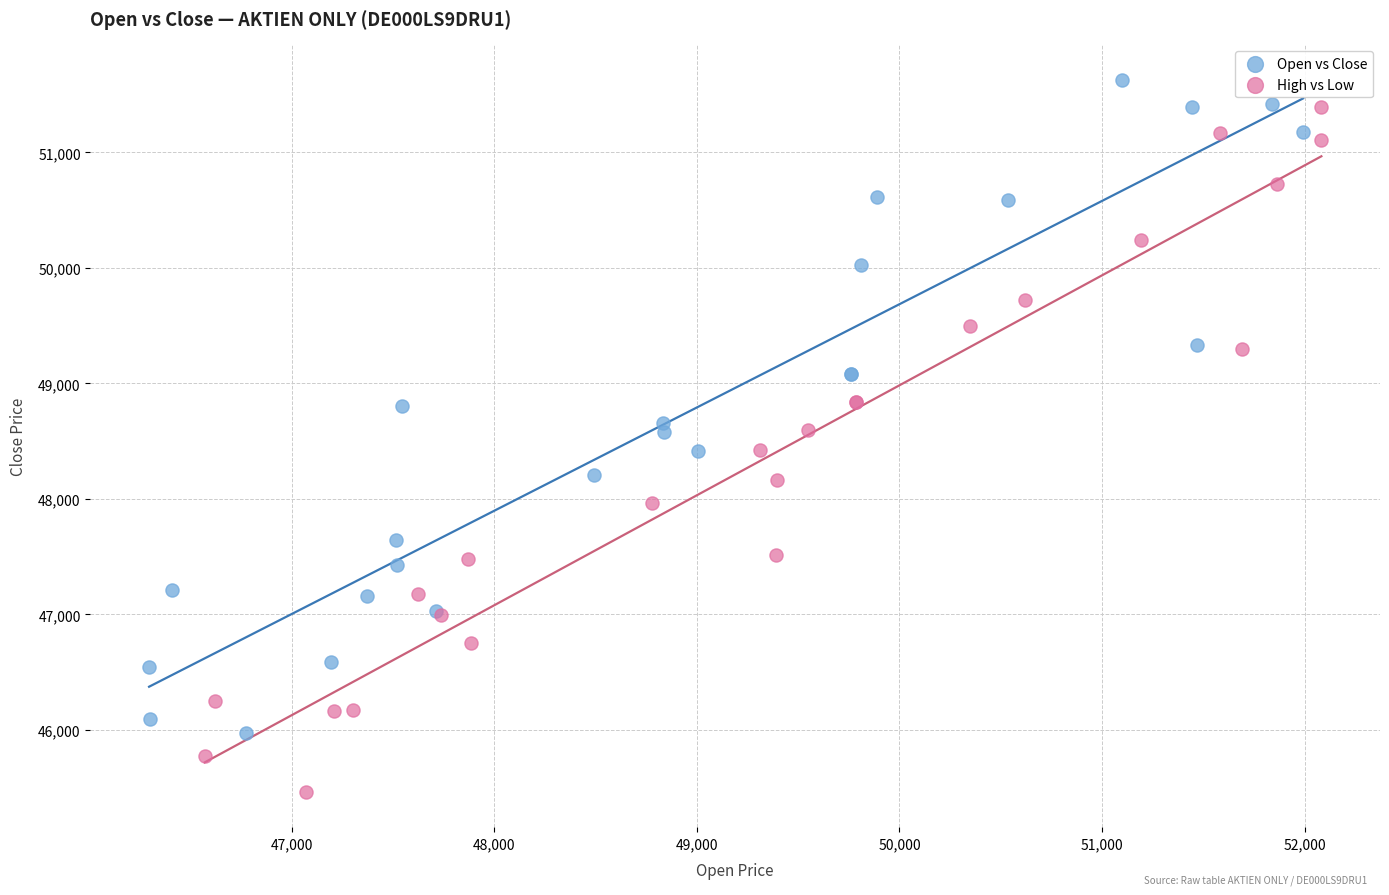

What are all the series names shown in the legend?

Open vs Close, High vs Low